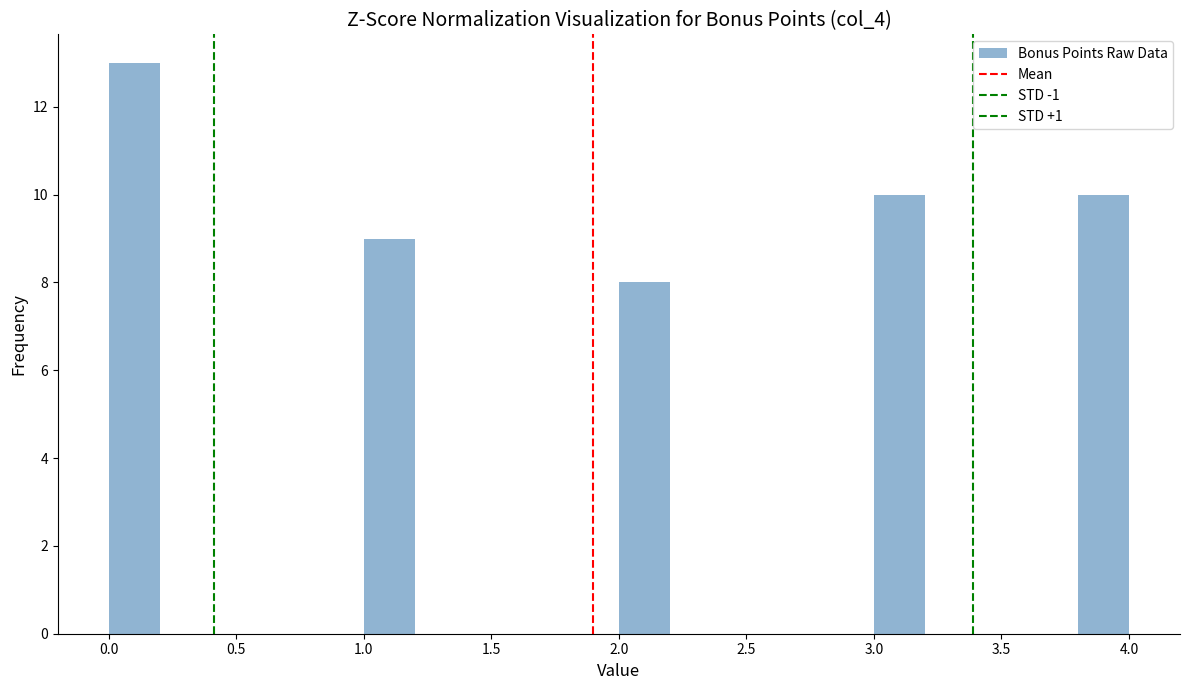

Reading left to right, list every bar in this chart as the range it spans on the x-axis followed by its height. The values are not printed on the chart, so give them approximately, as read against the axis.

0.0 to 0.2: 13
0.2 to 0.4: 0
0.4 to 0.6: 0
0.6 to 0.8: 0
0.8 to 1.0: 0
1.0 to 1.2: 9
1.2 to 1.4: 0
1.4 to 1.6: 0
1.6 to 1.8: 0
1.8 to 2.0: 0
2.0 to 2.2: 8
2.2 to 2.4: 0
2.4 to 2.6: 0
2.6 to 2.8: 0
2.8 to 3.0: 0
3.0 to 3.2: 10
3.2 to 3.4: 0
3.4 to 3.6: 0
3.6 to 3.8: 0
3.8 to 4.0: 10